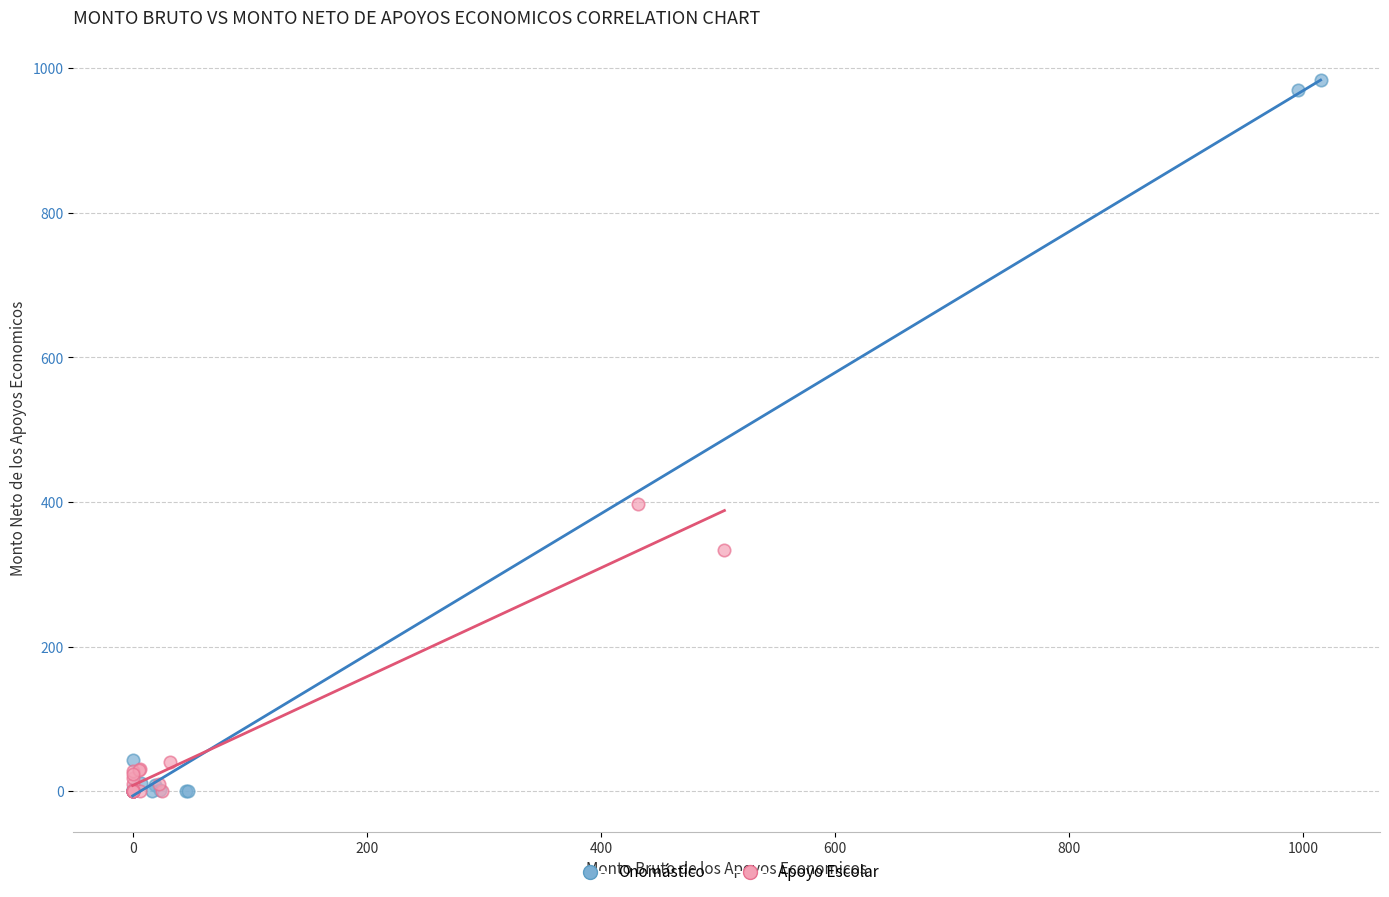

Which series has the largest Y range (max minus min)?

Onomástico